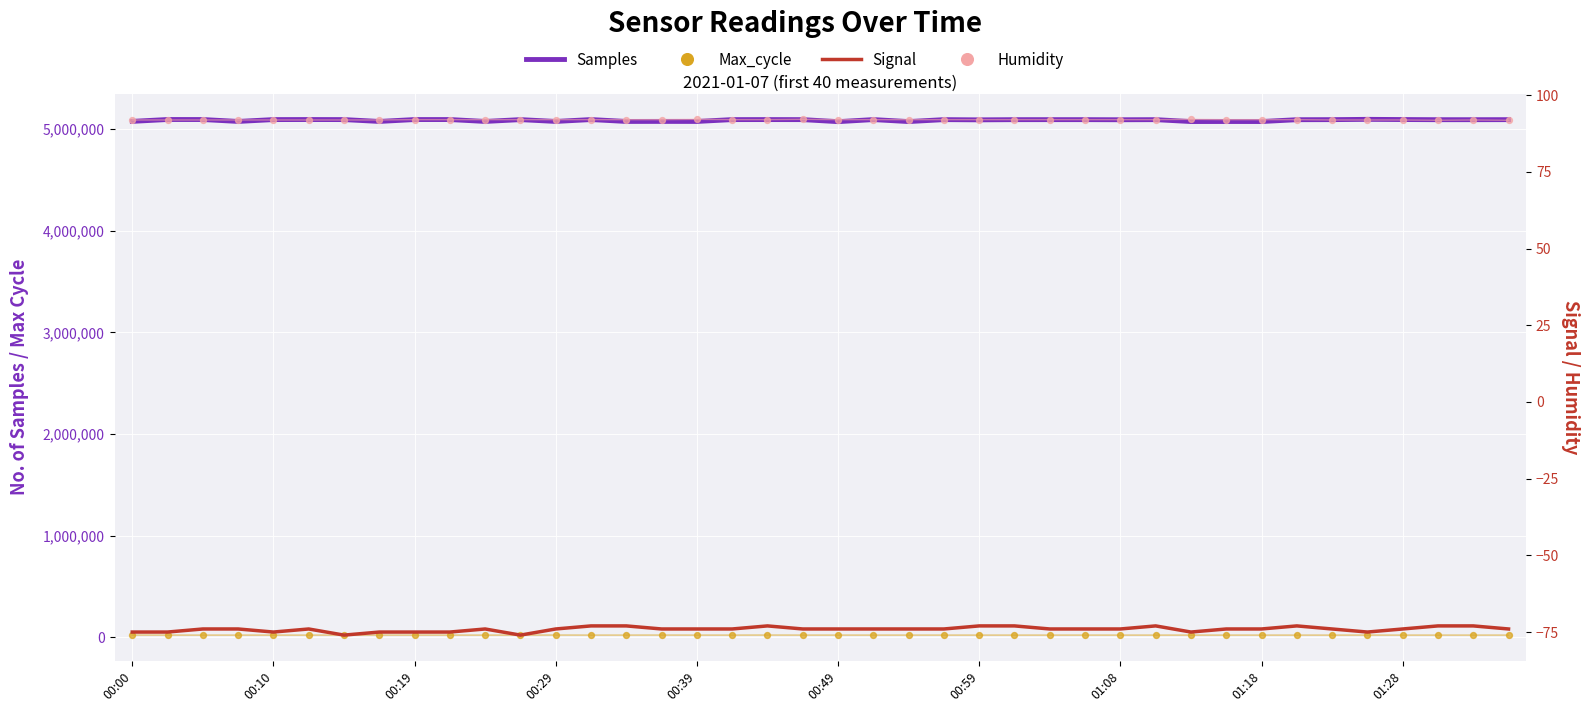

Which series has the largest Y range (max minus min)?

Samples